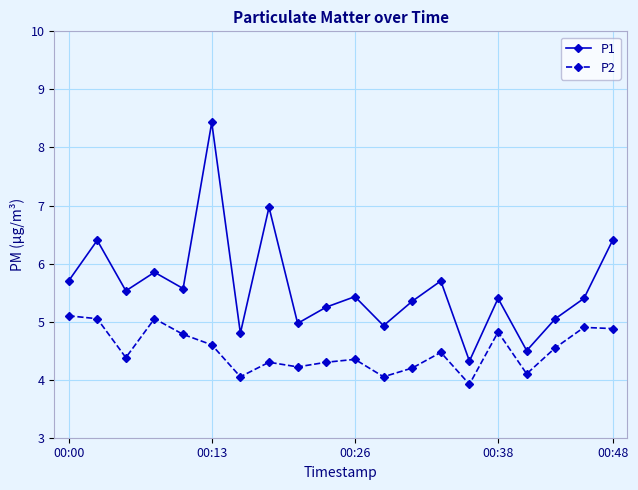

How many data points in P1 are above 5?

15